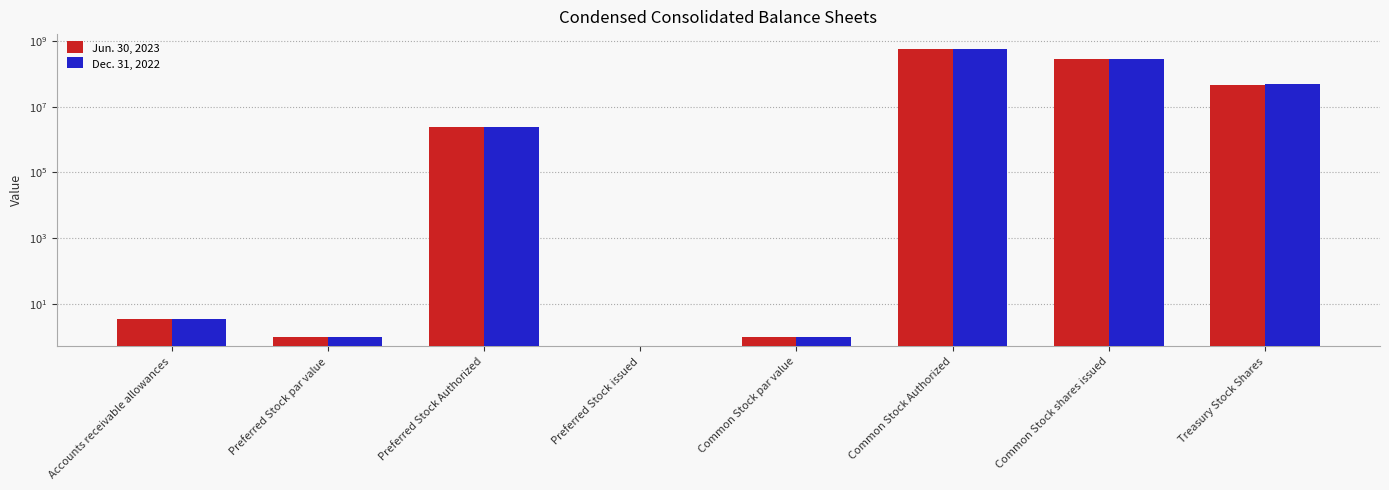

What are all the series names shown in the legend?

Jun. 30, 2023, Dec. 31, 2022